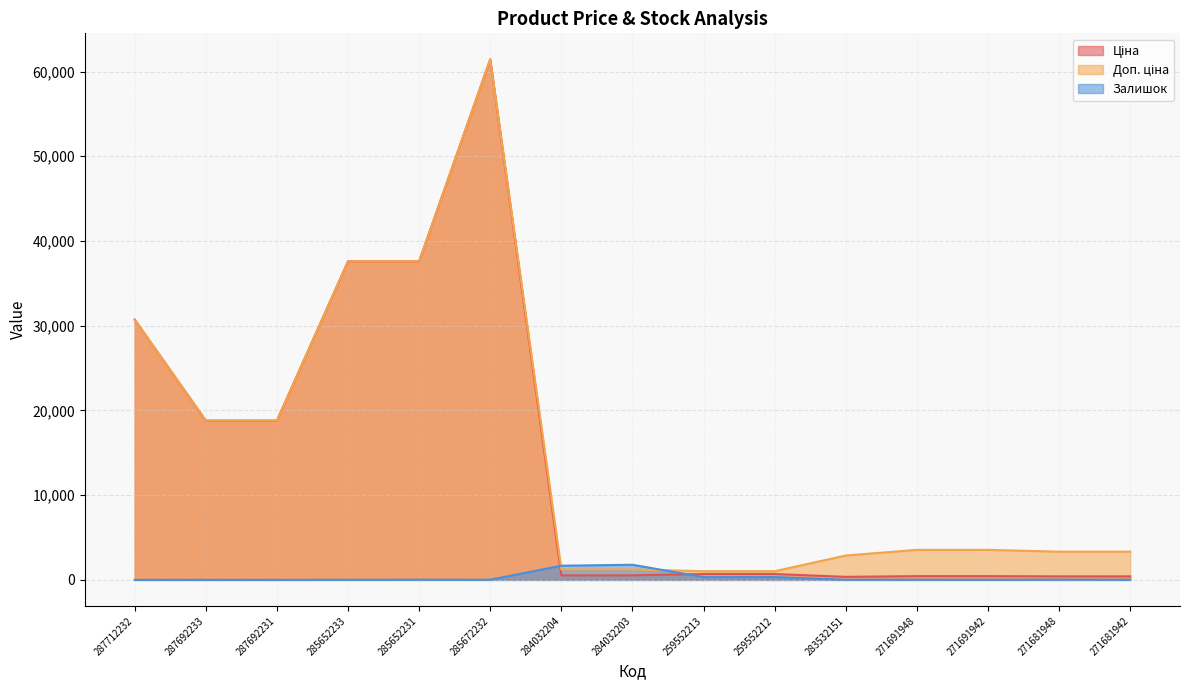

What is the difference between the Залишок values at 259552213 and 285672232?

314.0